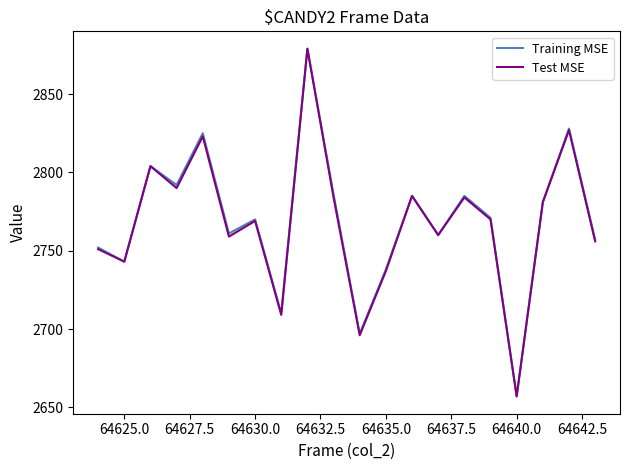

What is the lowest value of the Test MSE series?

2657